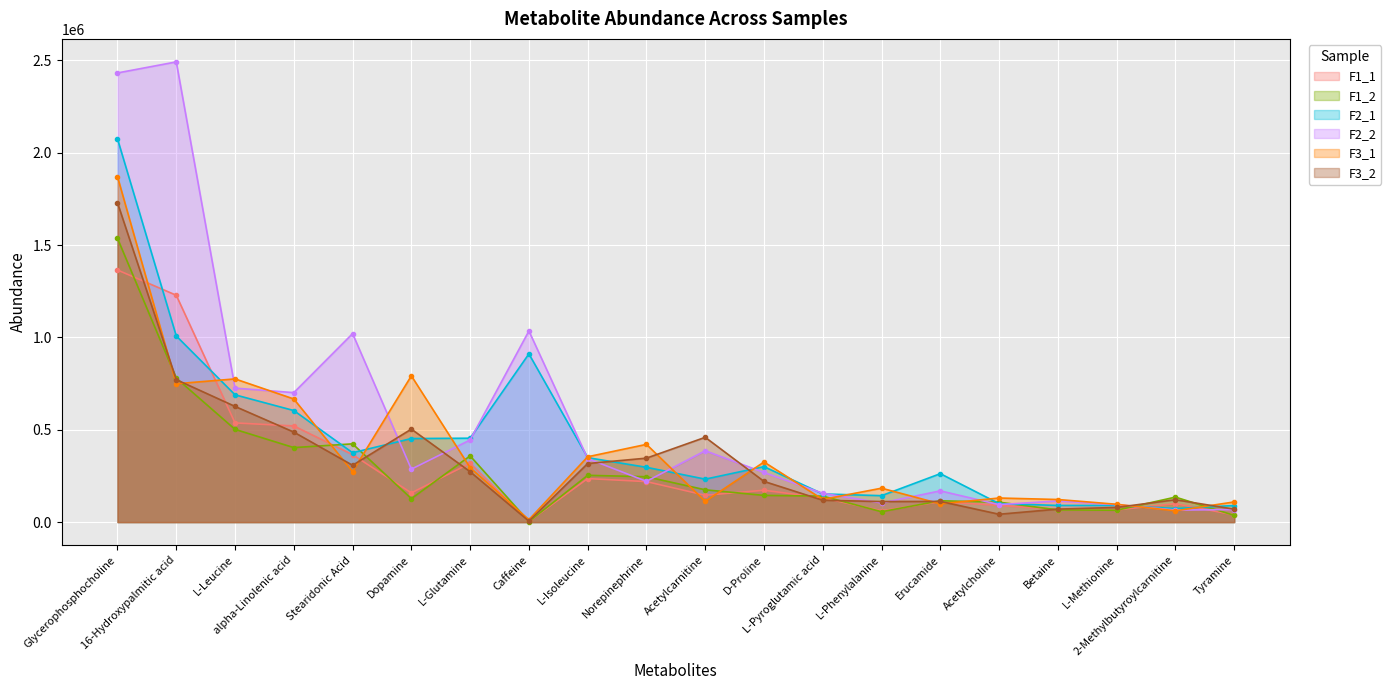

After their last crossing, which series has the higher values: F1_2 or F2_1?

F2_1